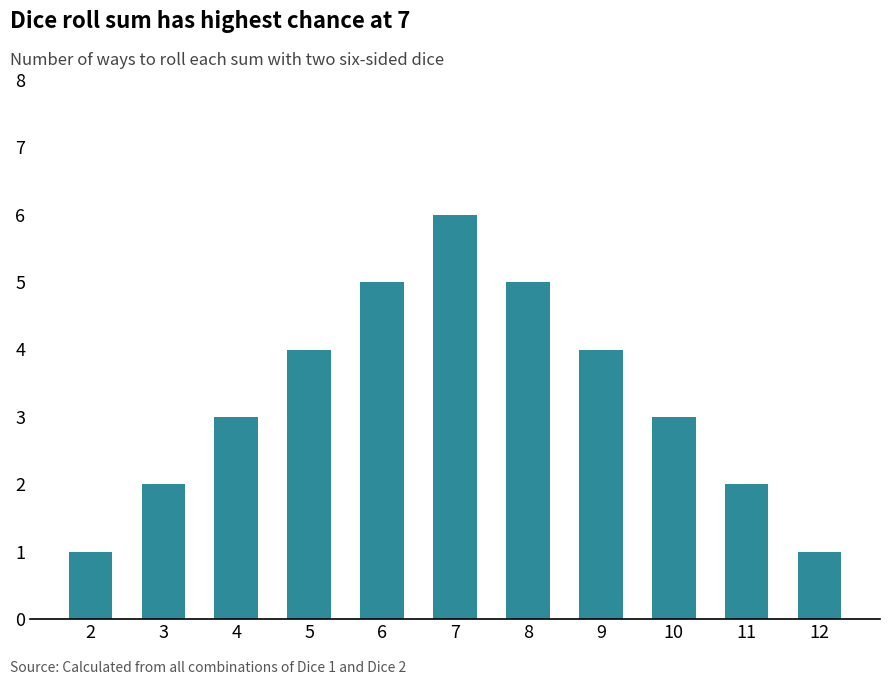

What is the difference between the maximum and minimum values?

5